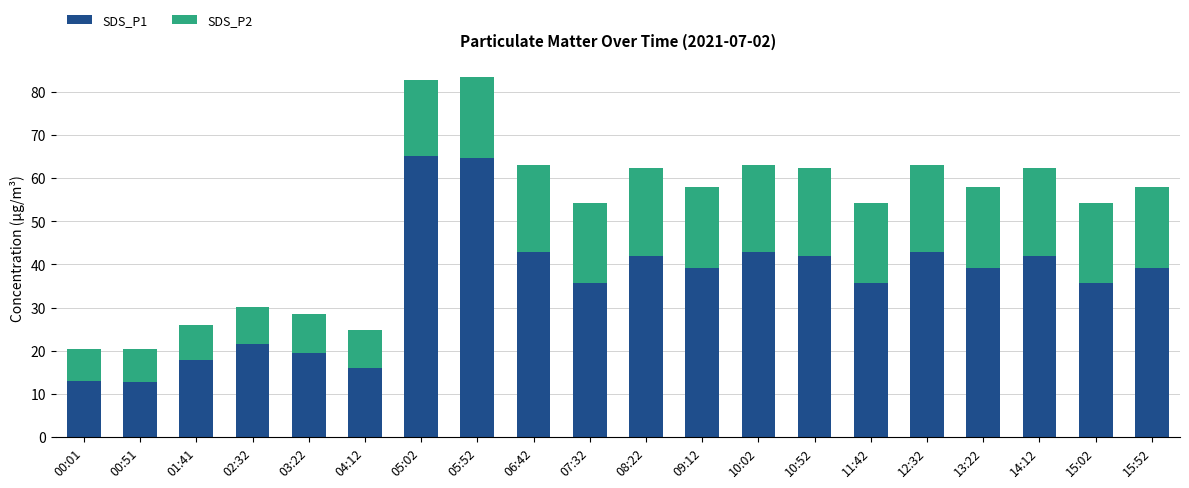

What are all the series names shown in the legend?

SDS_P1, SDS_P2